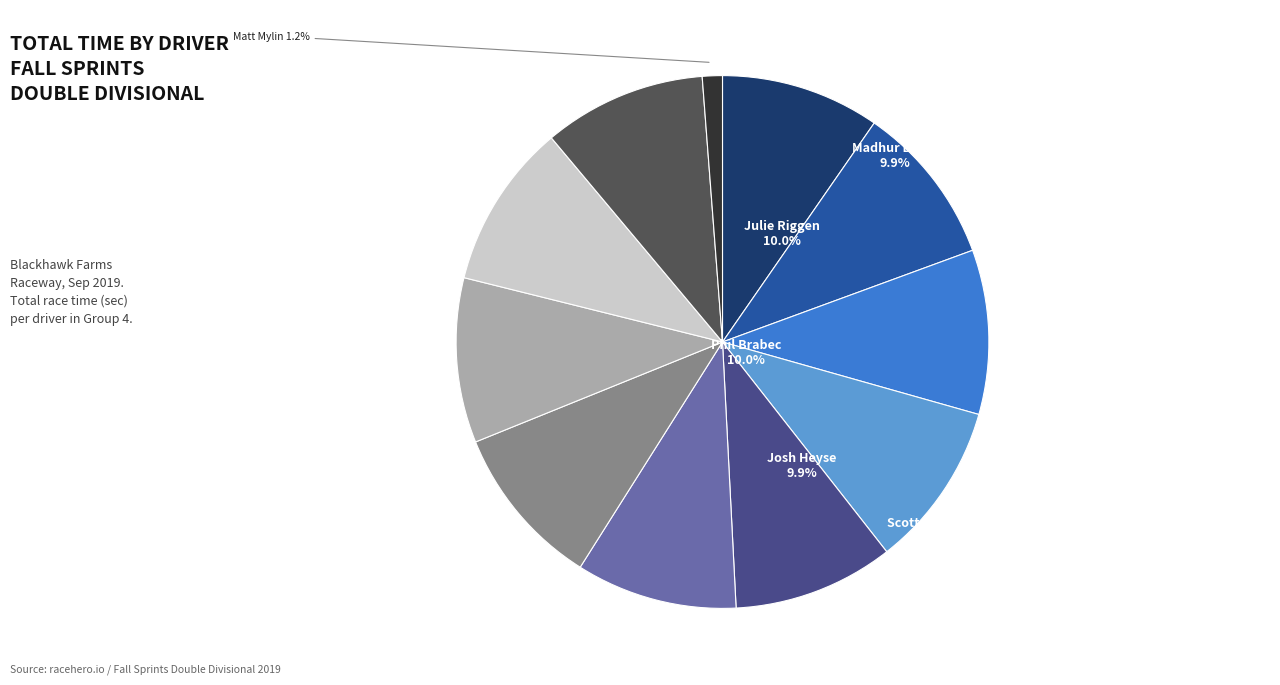

Is there any slice that represents more than half of the pie?

No